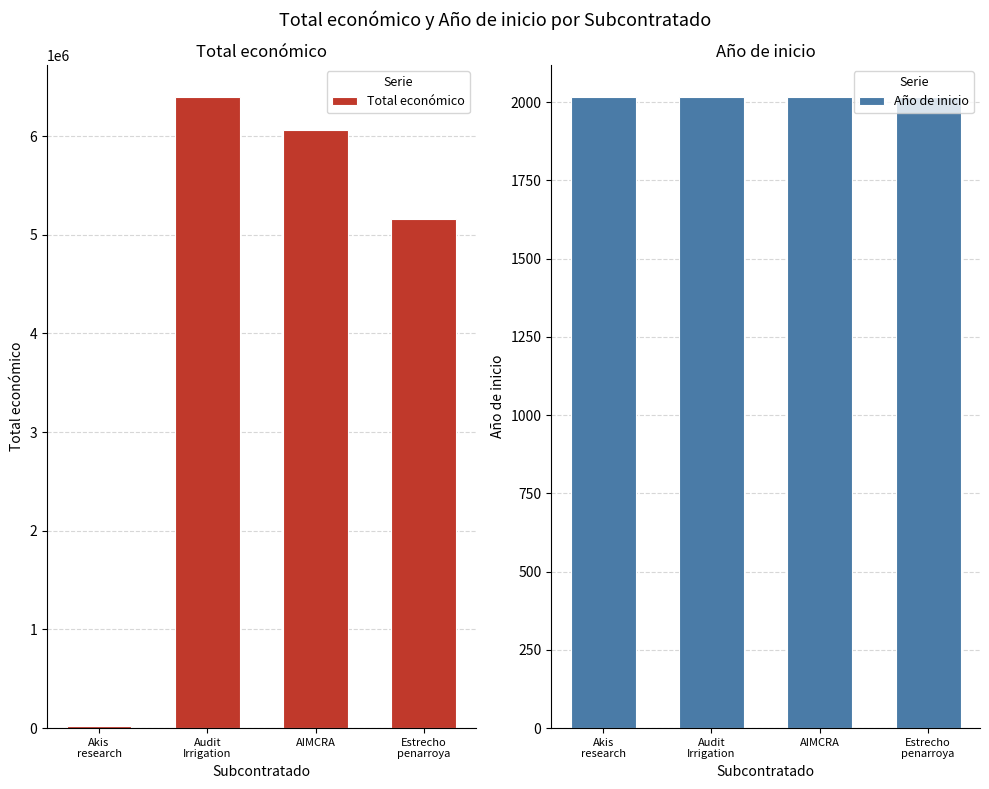

What position from the right is Estrecho
penarroya?

1